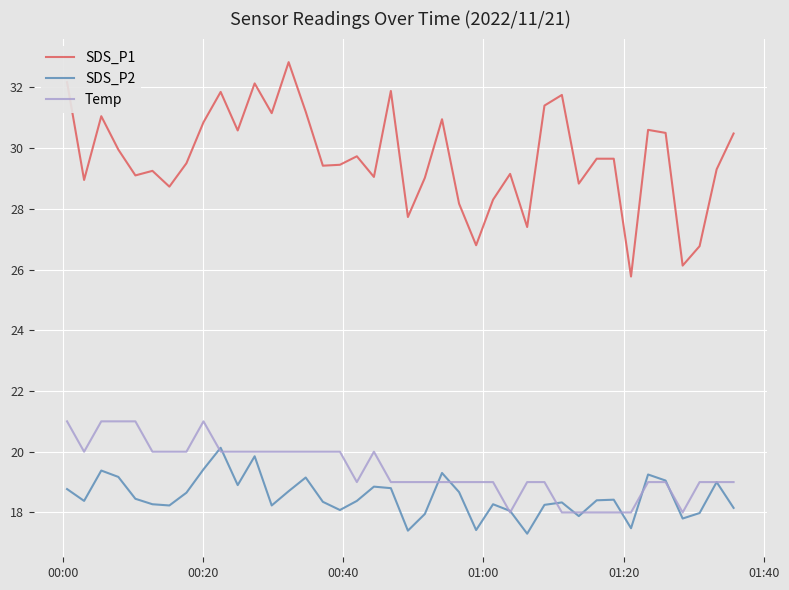

What is the maximum value for Temp?

21.0